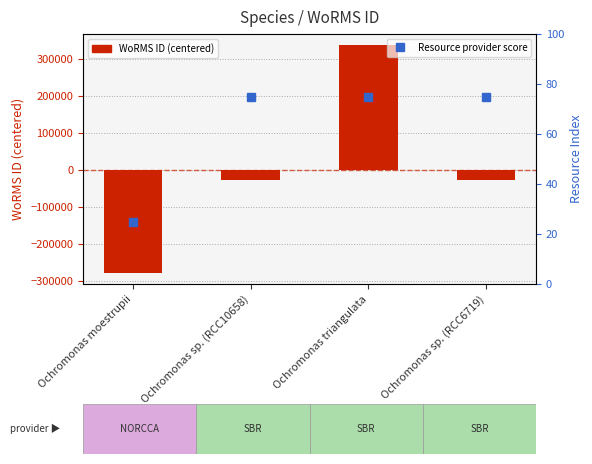

The Resource provider score series shows 48 at Ochromonas sp. (RCC6719). True or false?

False